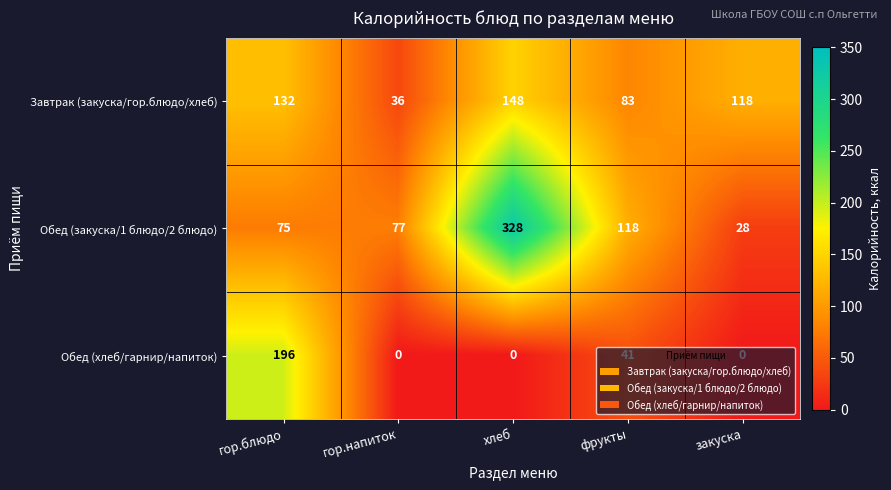

How many categories are shown in the chart?

5